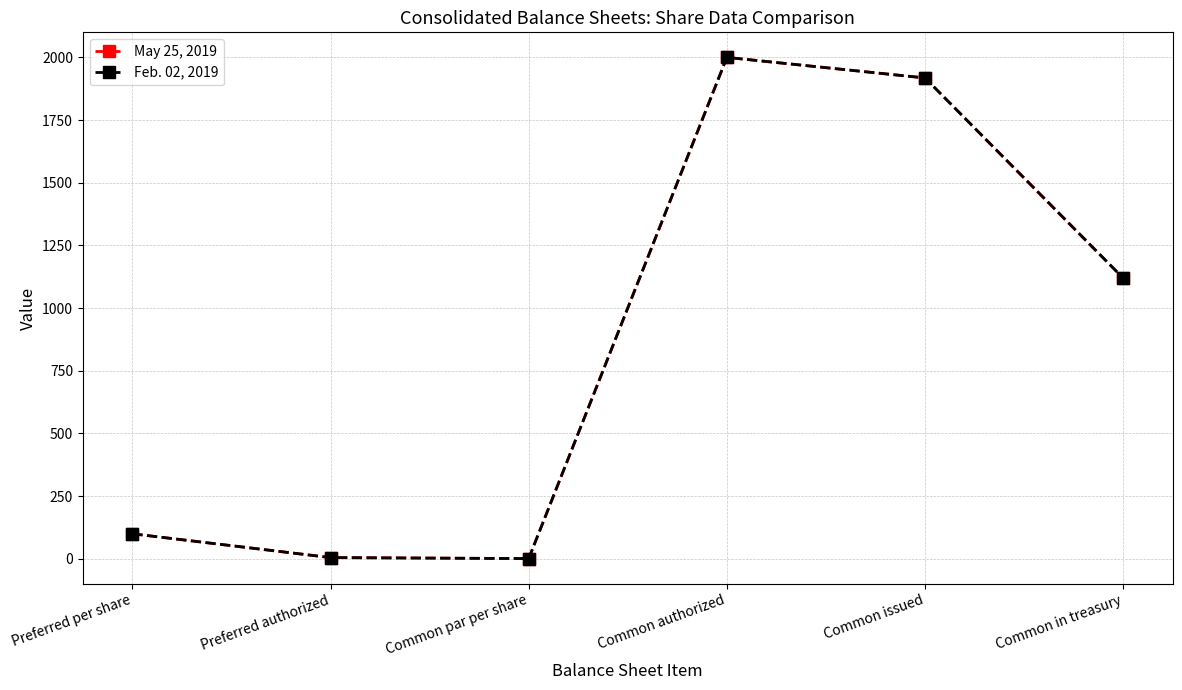

Rank the series at Common in treasury from highest to lowest value.

Feb. 02, 2019, May 25, 2019